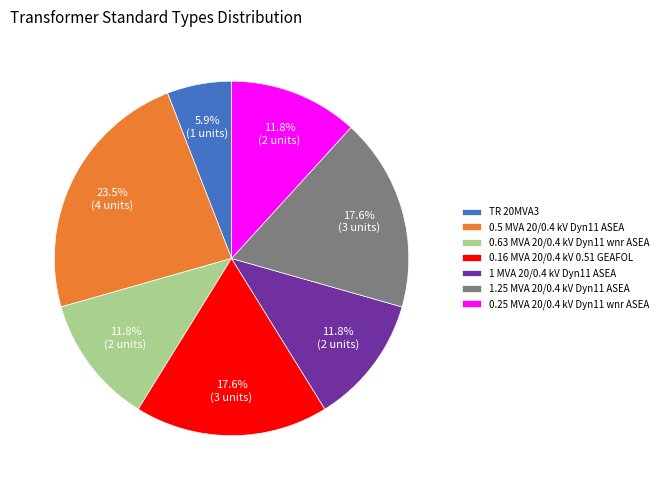

The 1.25 MVA 20/0.4 kV Dyn11 ASEA slice represents 18% of the pie. True or false?

True